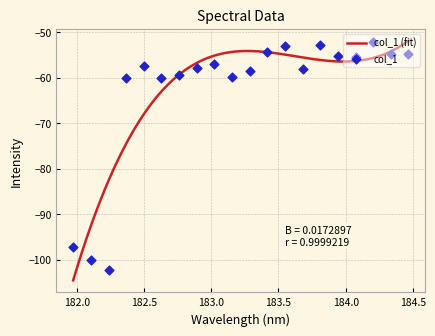

What is the change in value from 183.0238743082 to 183.5488263418?

+3.9